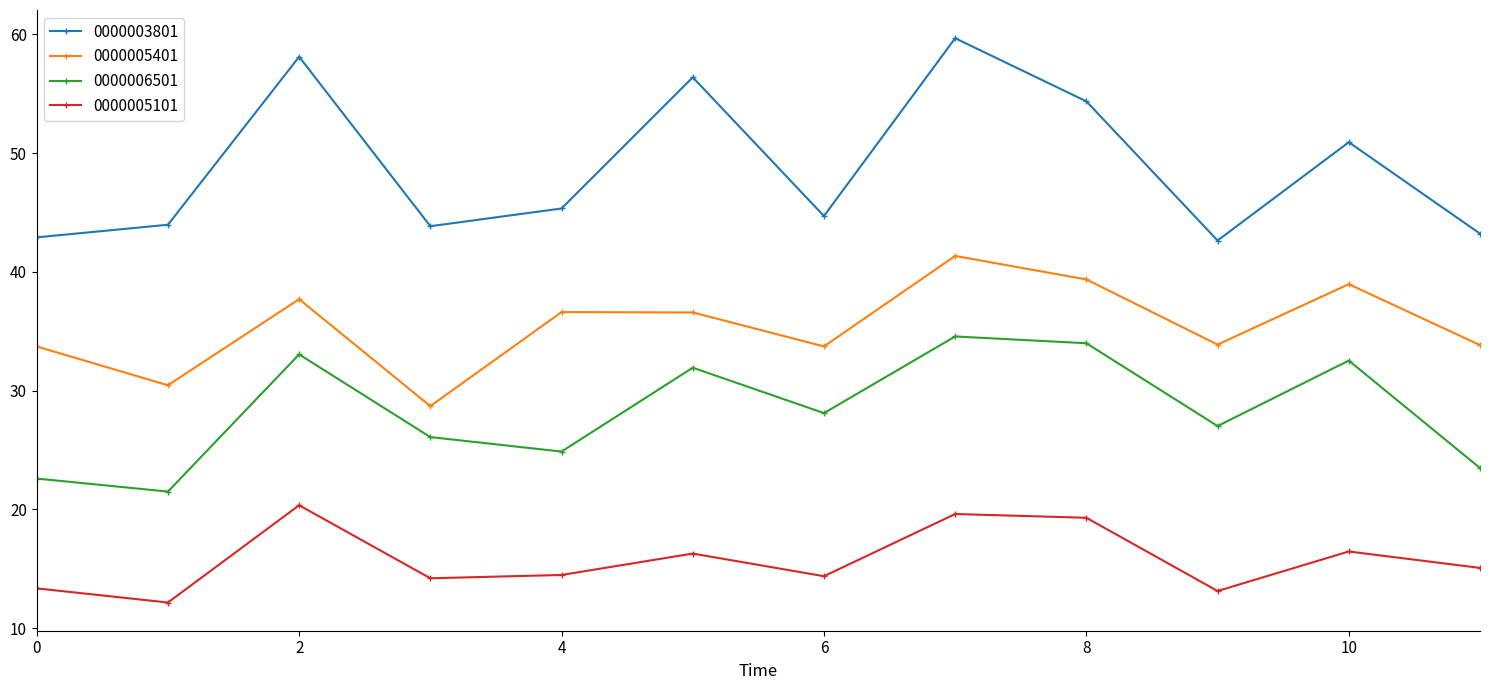

What is the difference between the maximum and second lowest values in the 0000006501 series?

12.0